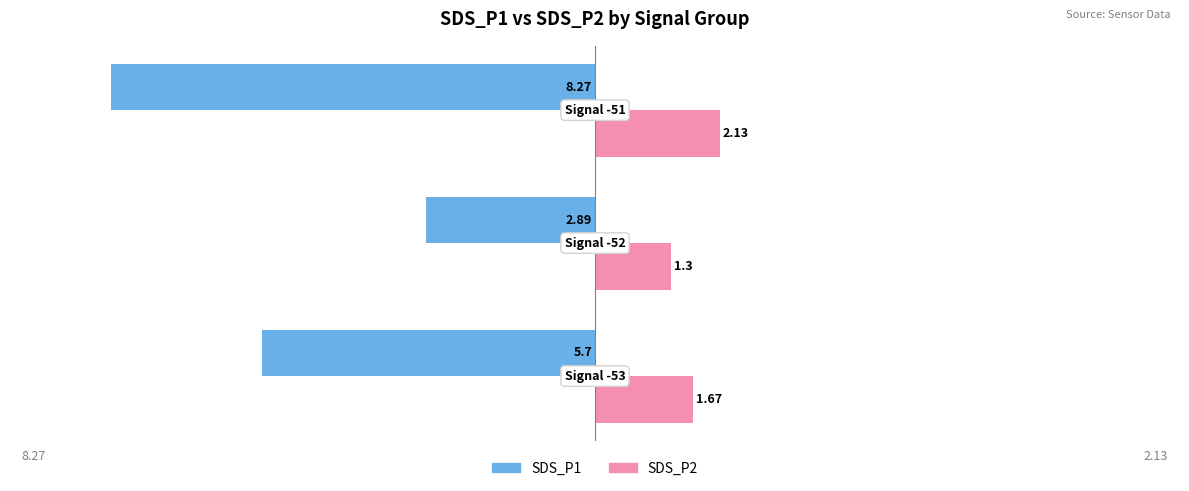

List the series in order of their overall mean, highest first.

SDS_P2, SDS_P1